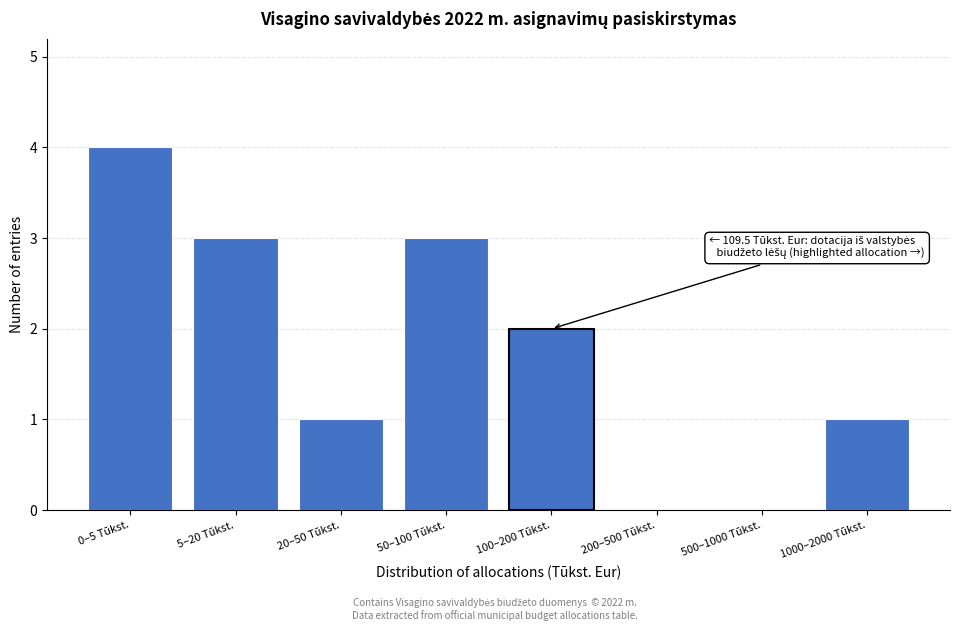

Reading right to left, transcribe all the data shown in this chart.

1000–2000 Tūkst.=1	500–1000 Tūkst.=0	200–500 Tūkst.=0	100–200 Tūkst.=2	50–100 Tūkst.=3	20–50 Tūkst.=1	5–20 Tūkst.=3	0–5 Tūkst.=4